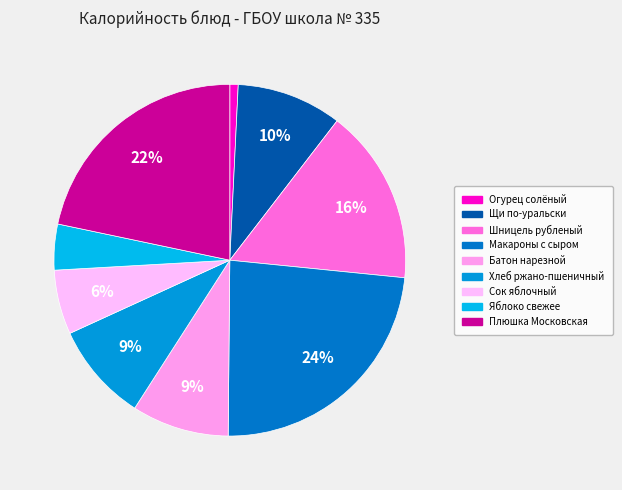

Combined, what portion of the pie is Сок яблочный and Шницель рубленый?

22.1%